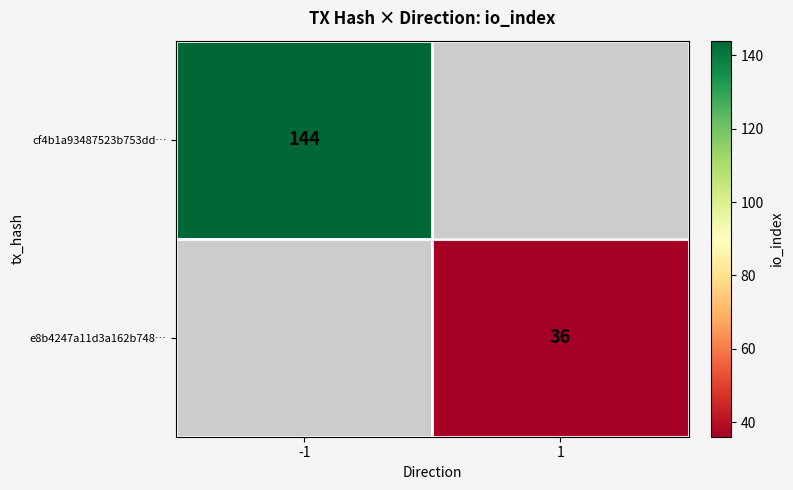

Is it true that e8b4247a11d3a162b748… equals 36 at 1?

True